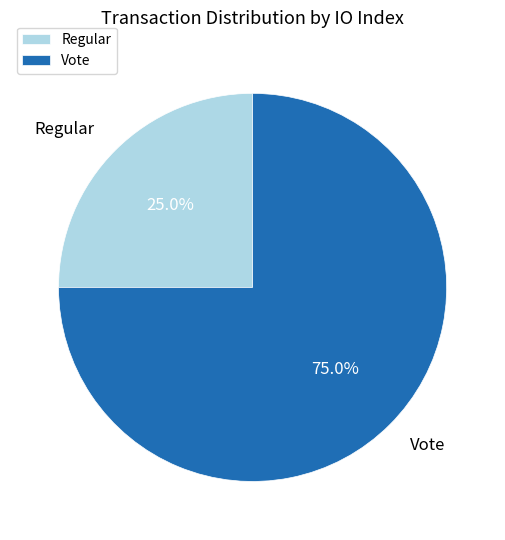

How much of the chart is everything except Regular?

75.0%